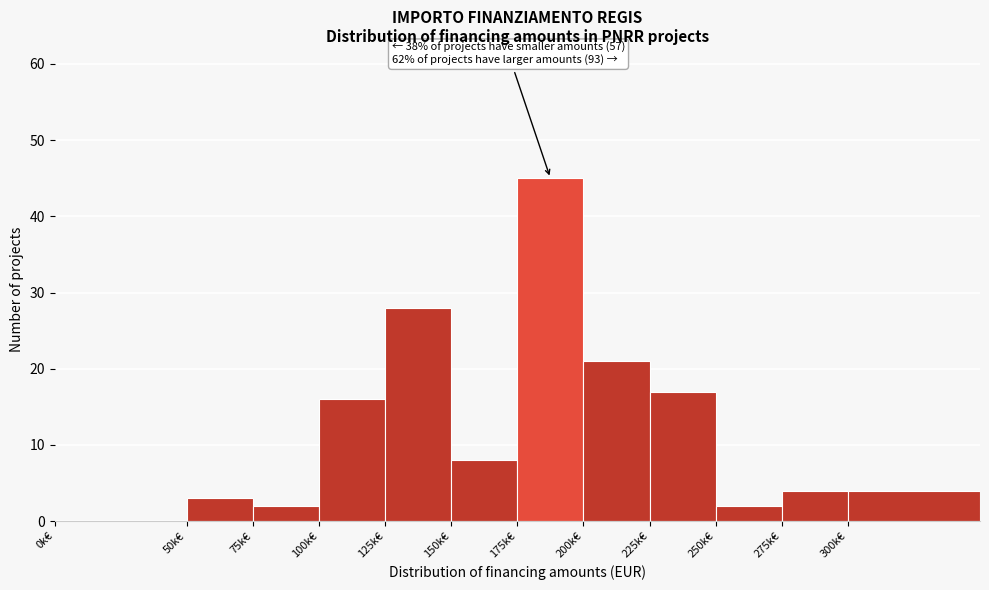

Reading left to right, transcribe all the data shown in this chart.

0k€=0	50k€=3	75k€=2	100k€=16	125k€=28	150k€=8	175k€=45	200k€=21	225k€=17	250k€=2	275k€=4	300k€=4